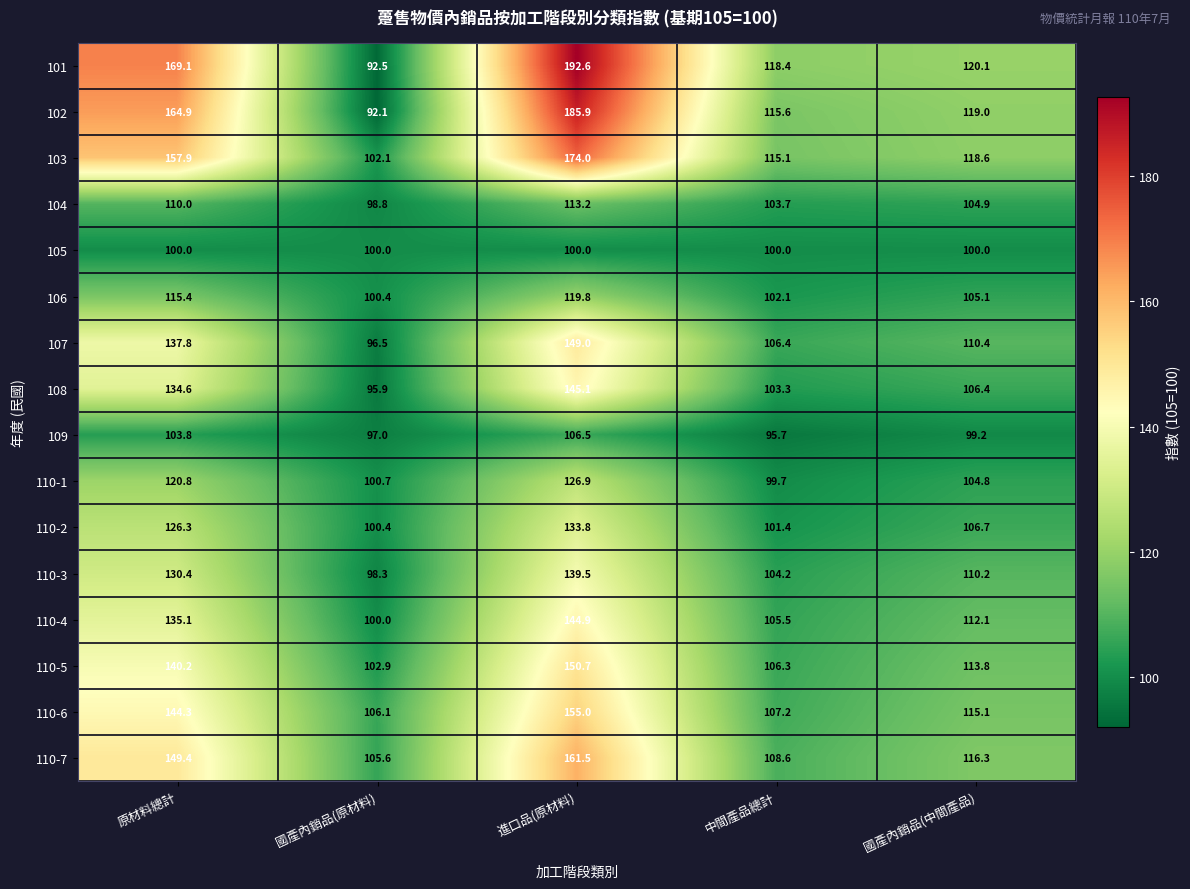

At 進口品(原材料), list the series in order from smallest to largest.

105, 109, 104, 106, 110-1, 110-2, 110-3, 110-4, 108, 107, 110-5, 110-6, 110-7, 103, 102, 101